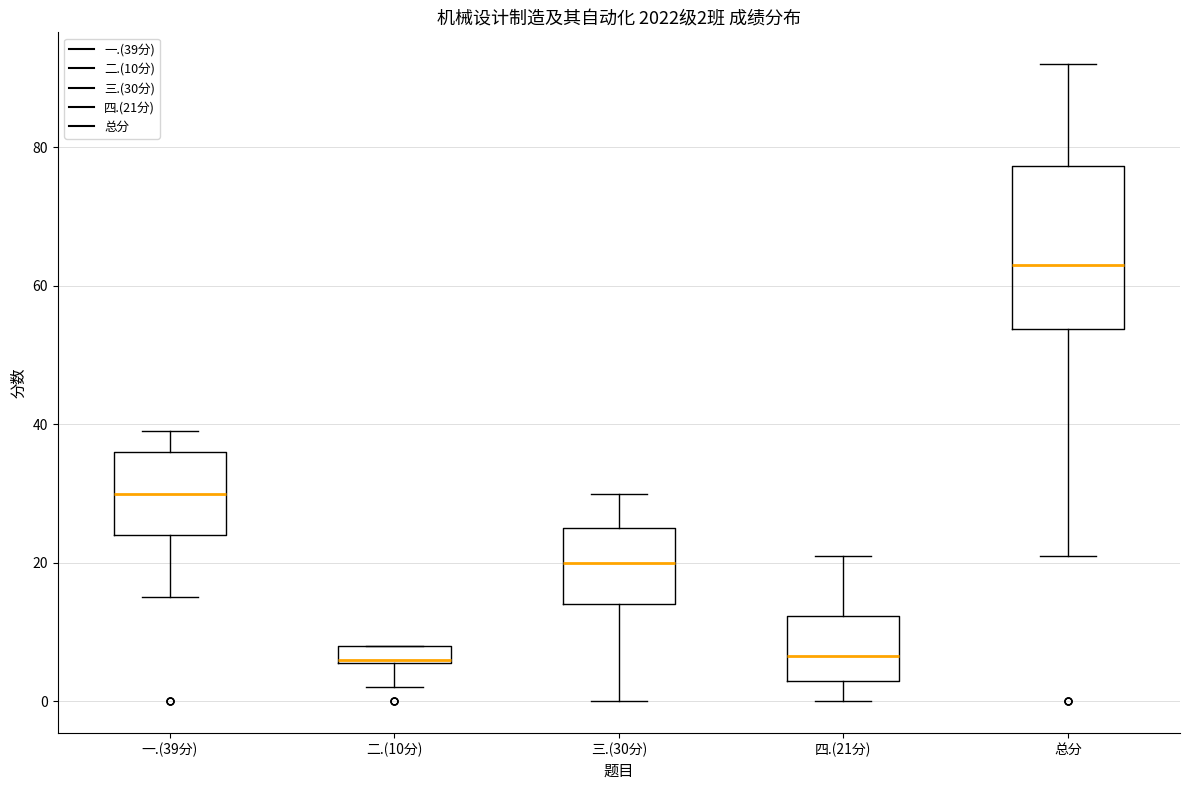

Comparing the boxes themselves (not the whiskers), which one is the tallest?

总分